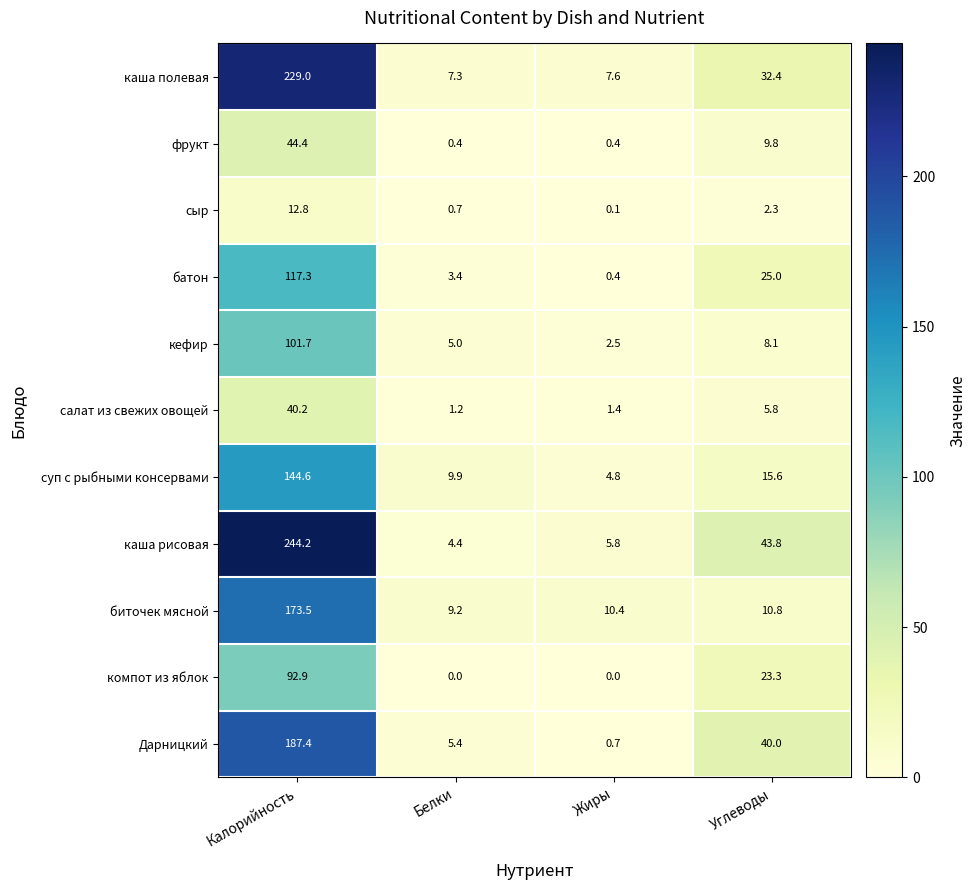

What is the difference between the maximum and minimum values in the компот из яблок series?

92.9